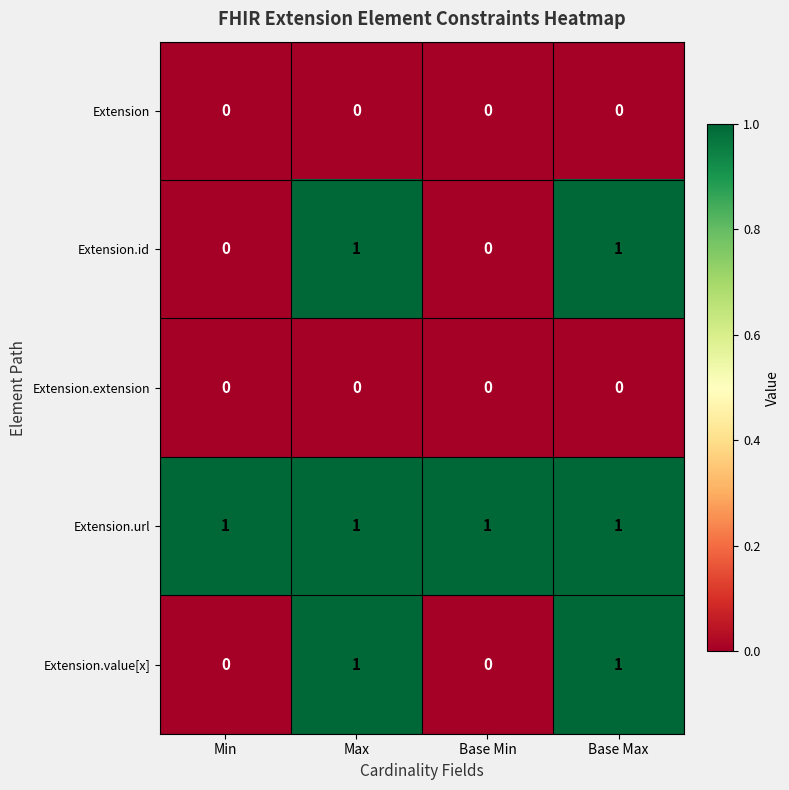

The value of Extension.value[x] at Min is 0. True or false?

True